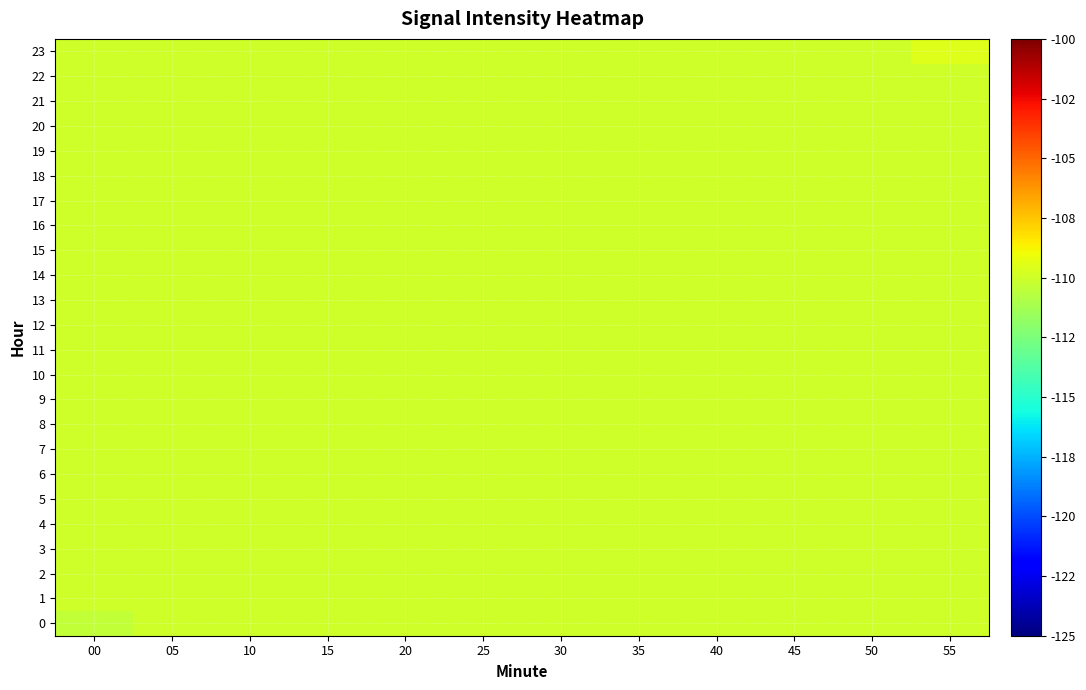

Rank the series at 45 from lowest to highest value.

0, 1, 2, 3, 4, 5, 6, 7, 8, 9, 10, 11, 12, 13, 14, 15, 16, 17, 18, 19, 20, 21, 22, 23